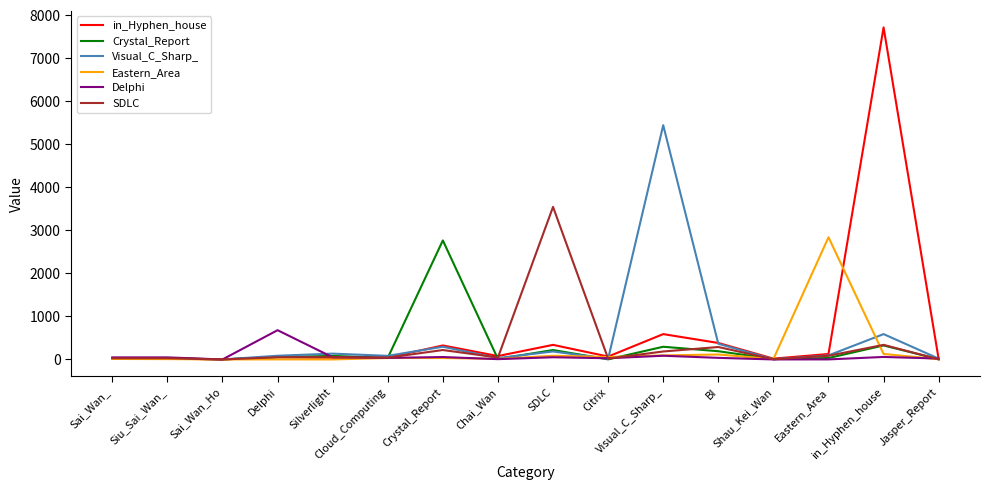

What is the average value of the Visual_C_Sharp_ series?

463